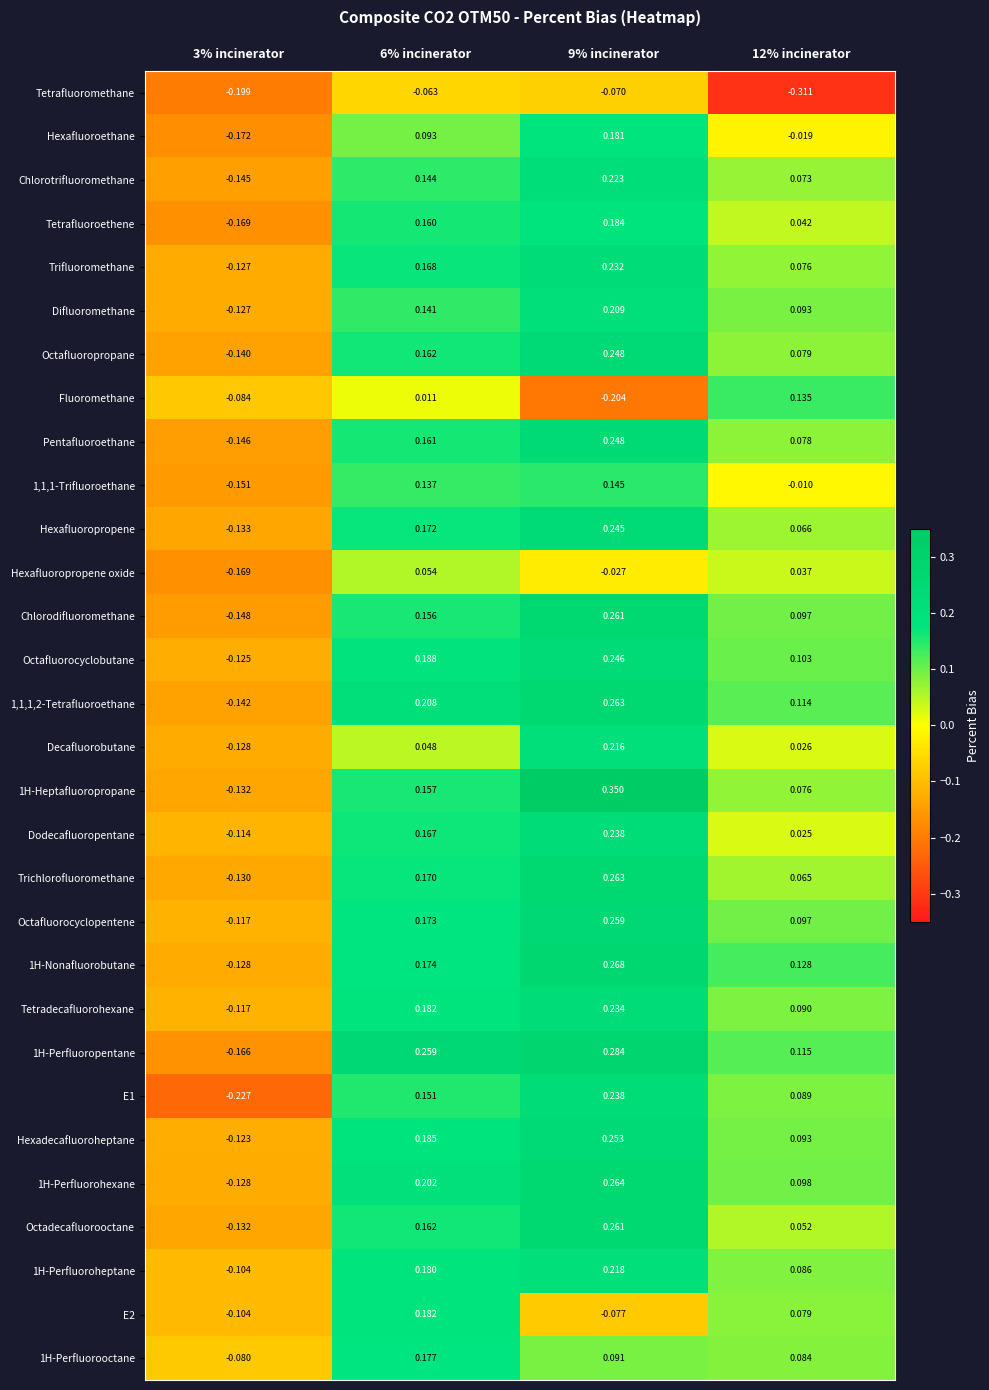

Rank the series by their maximum value, from lowest to highest.

Tetrafluoromethane, Hexafluoropropene oxide, Fluoromethane, 1,1,1-Trifluoroethane, 1H-Perfluorooctane, Hexafluoroethane, E2, Tetrafluoroethene, Difluoromethane, Decafluorobutane, 1H-Perfluoroheptane, Chlorotrifluoromethane, Trifluoromethane, Tetradecafluorohexane, Dodecafluoropentane, E1, Hexafluoropropene, Octafluorocyclobutane, Pentafluoroethane, Octafluoropropane, Hexadecafluoroheptane, Octafluorocyclopentene, Chlorodifluoromethane, Octadecafluorooctane, 1,1,1,2-Tetrafluoroethane, Trichlorofluoromethane, 1H-Perfluorohexane, 1H-Nonafluorobutane, 1H-Perfluoropentane, 1H-Heptafluoropropane